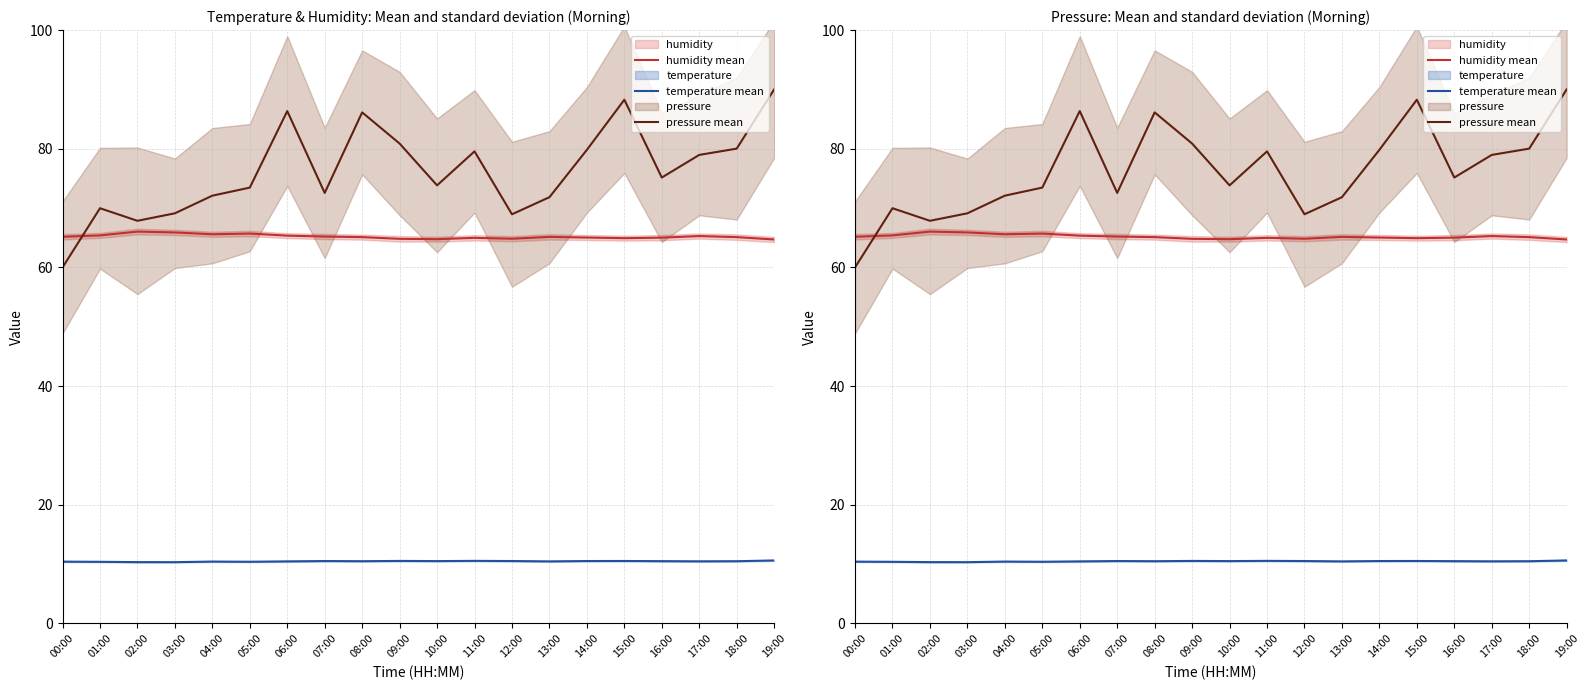

What is the greatest value displayed?

90.0